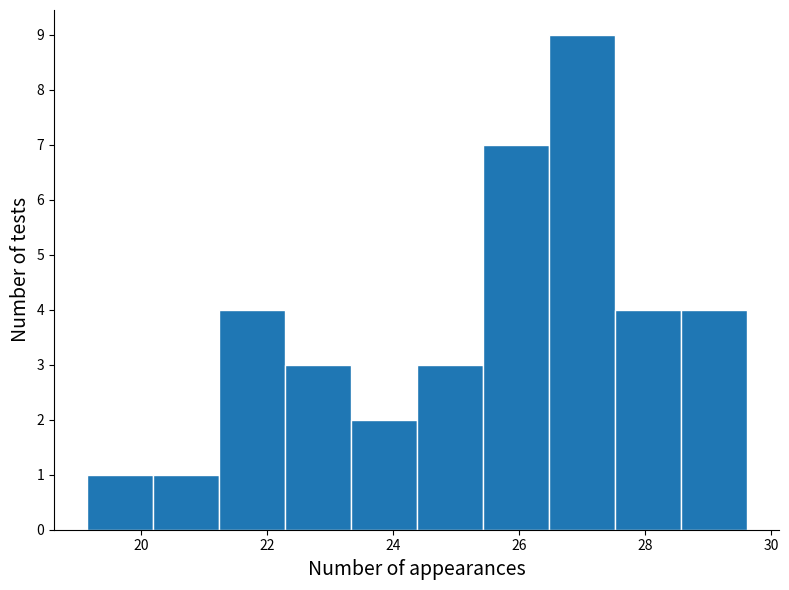

Reading left to right, list every bar in this chart as the range it spans on the x-axis followed by its height. Neither the bar edges nor the heights are printed on the chart, so give them approximately, as read against the axes.

19.2 to 20.2: 1
20.2 to 21.2: 1
21.2 to 22.2: 4
22.2 to 23.4: 3
23.4 to 24.4: 2
24.4 to 25.4: 3
25.4 to 26.4: 7
26.4 to 27.6: 9
27.6 to 28.6: 4
28.6 to 29.6: 4